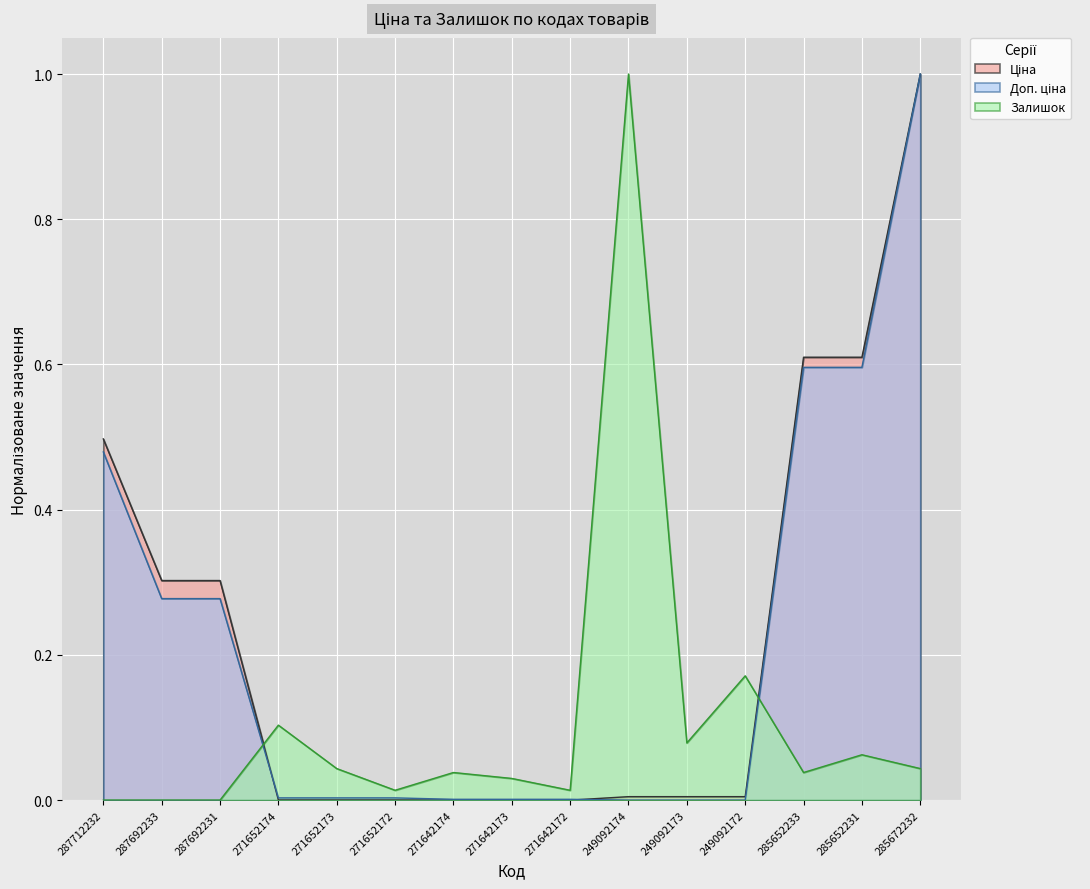

The value of Залишок at 285672232 is 0.0. True or false?

True